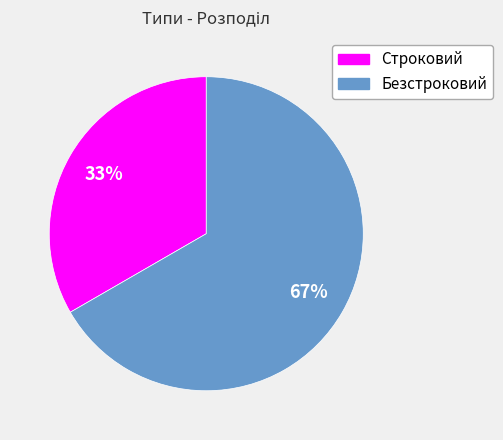

Is it true that Безстроковий is 67% of the pie?

True